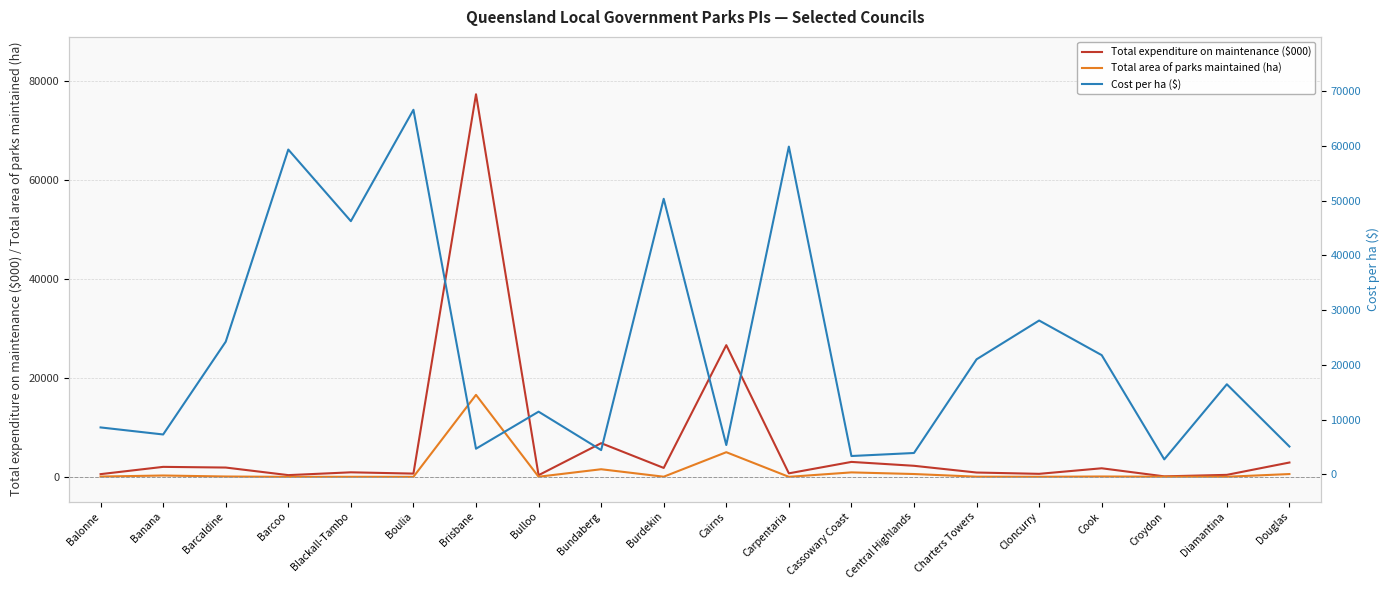

At which category does Cost per ha ($) reach its first local valley?

Banana